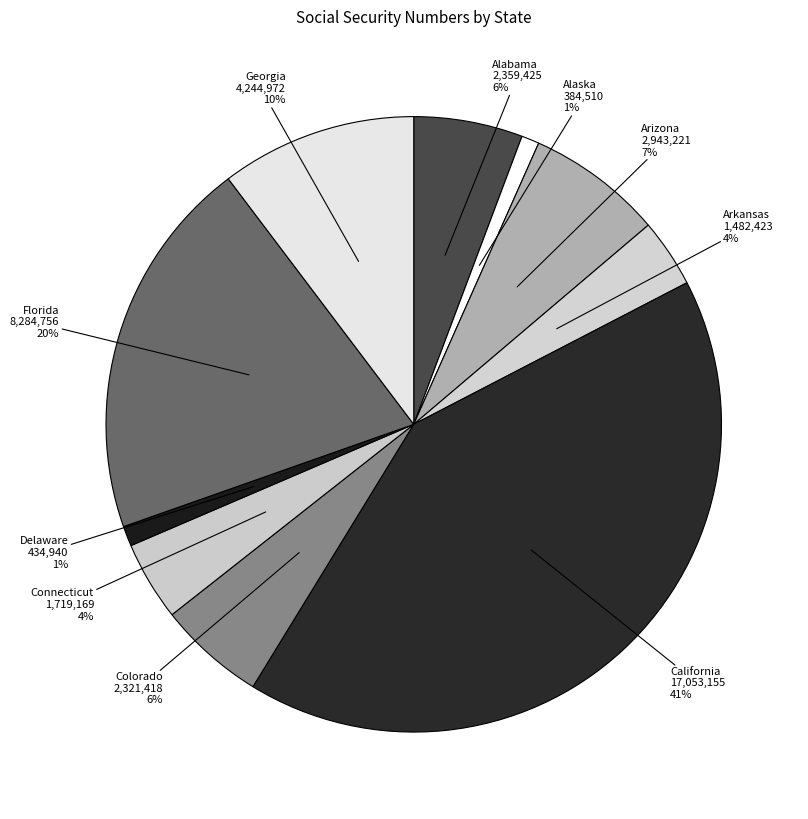

Which category has the biggest portion of the pie?

California